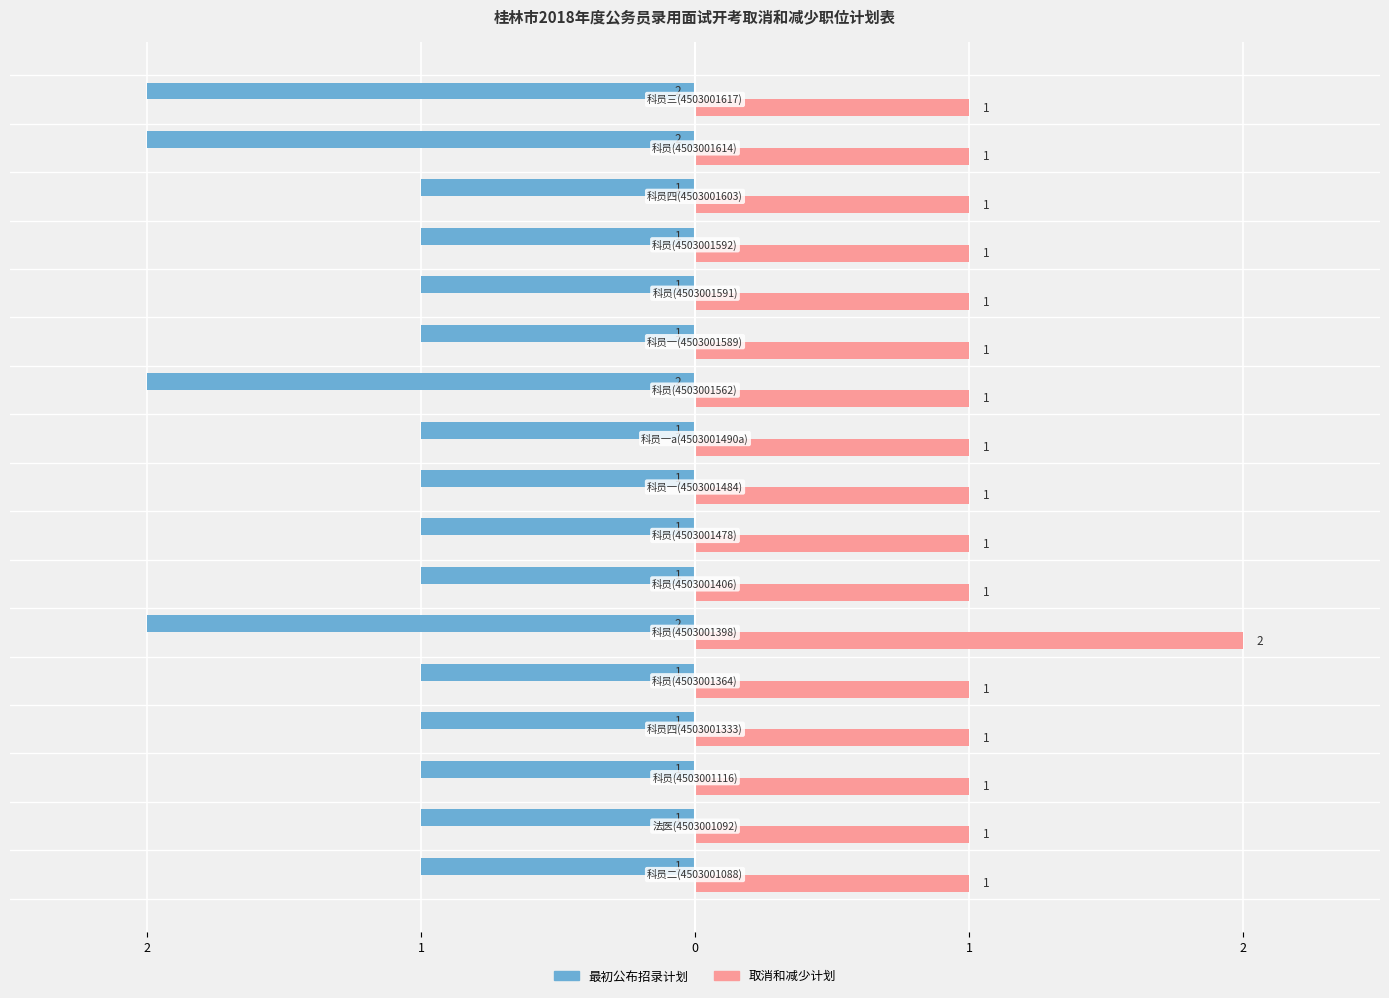

What are all the series names shown in the legend?

最初公布招录计划, 取消和减少计划